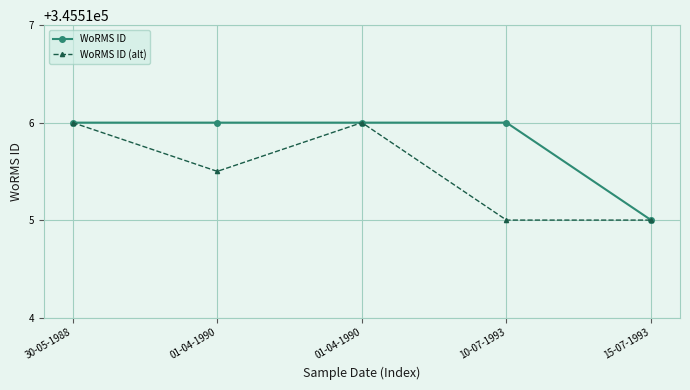

The value of WoRMS ID at 10-07-1993 is 345516.0. True or false?

True